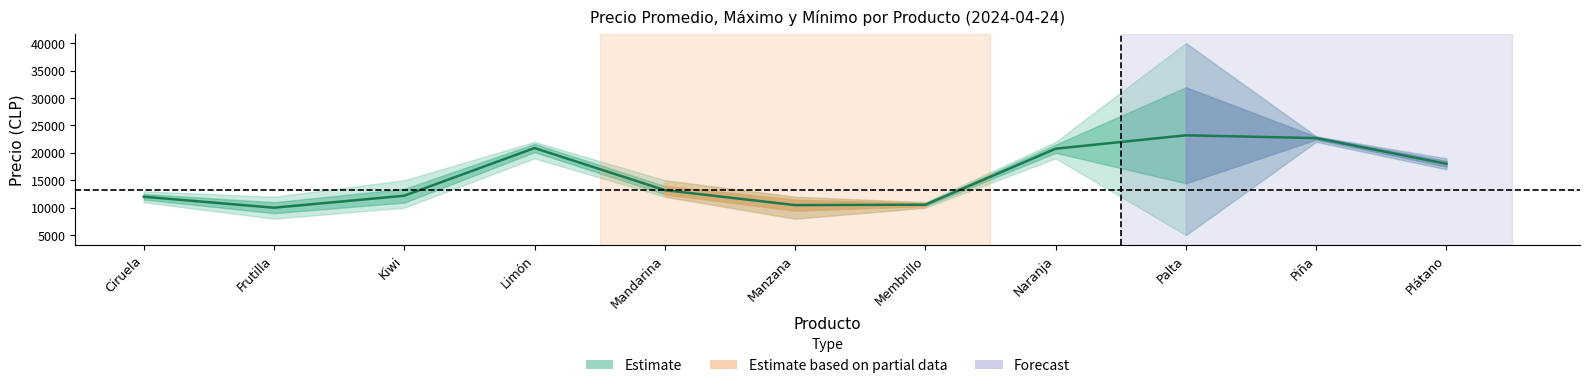

List the labels in order of value, smallest first.

Frutilla, Manzana, Membrillo, Ciruela, Kiwi, Mandarina, Plátano, Naranja, Limón, Piña, Palta